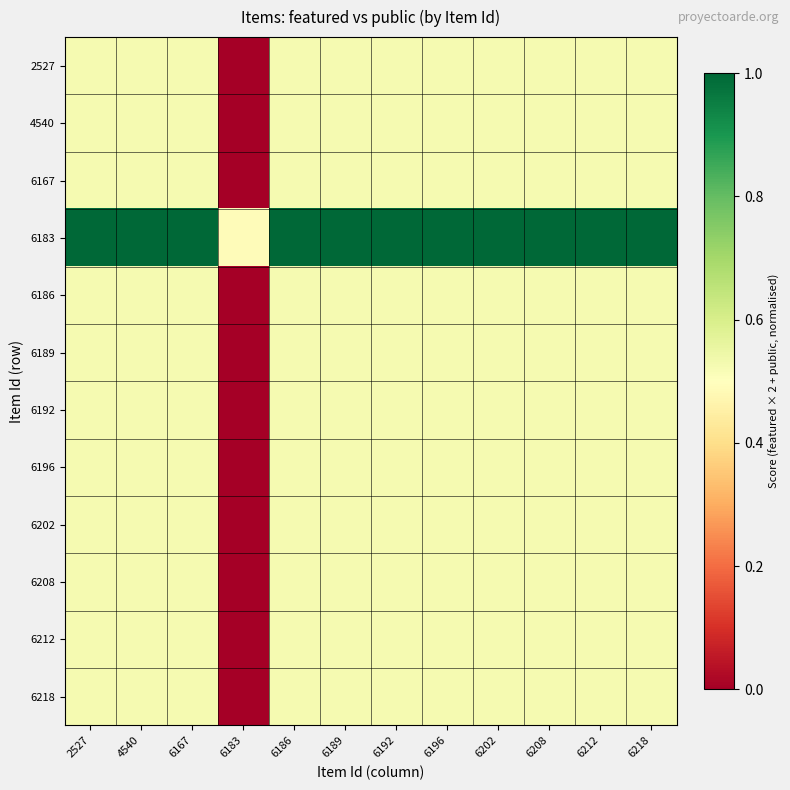

At which category is the sum across all series the highest?

2527